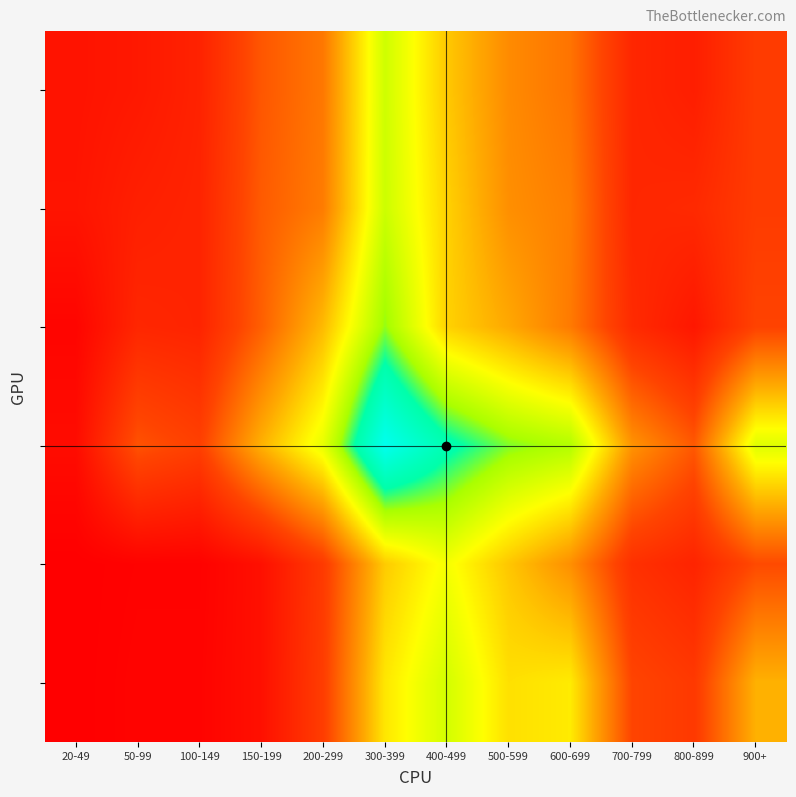

Which category has the lowest value across all series?

20-49